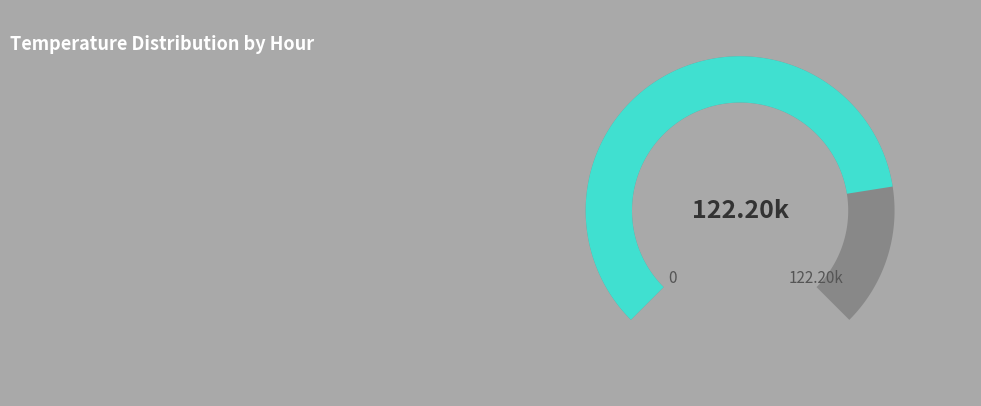

True or false: Hour 8 accounts for 22% of the total.

False